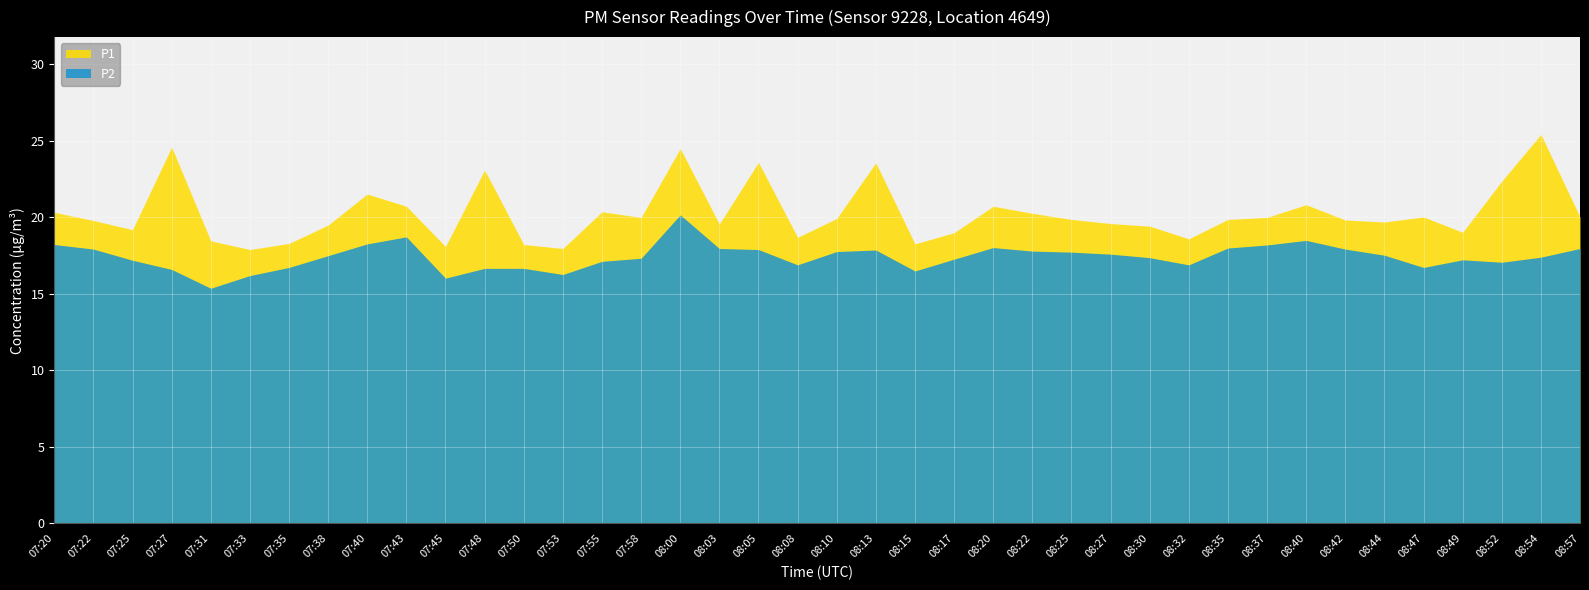

The P1 series shows 18.7 at 08:08. True or false?

True